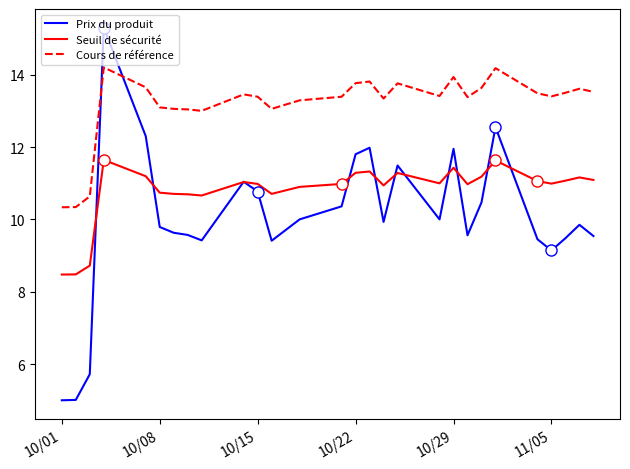

What is the minimum value for Prix du produit?

5.0